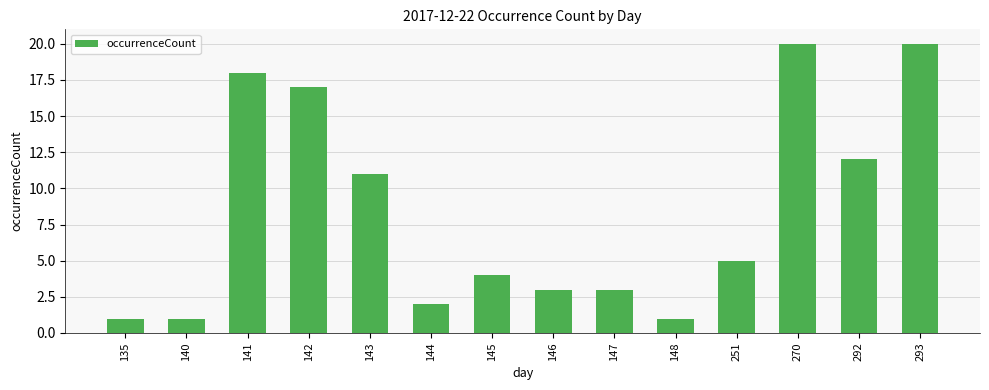

What is the value of the 5th bar from the left?

11